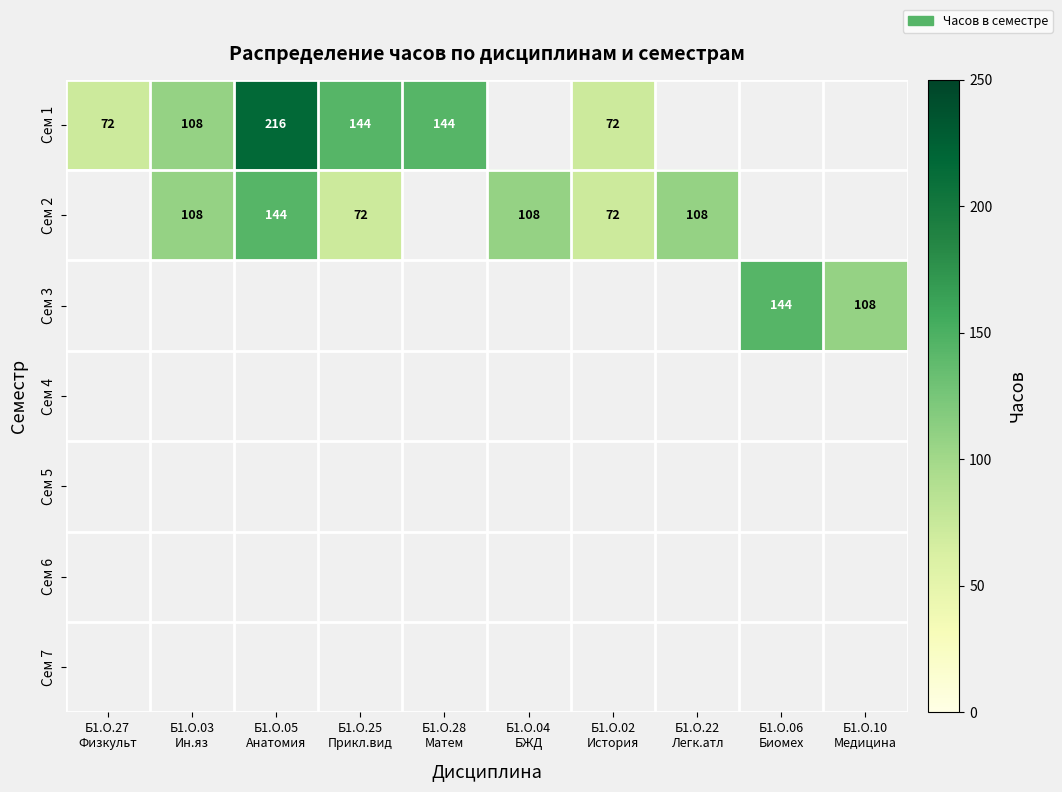

Rank the series by their average value, from highest to lowest.

Сем 1, Сем 2, Сем 3, Сем 4, Сем 5, Сем 6, Сем 7